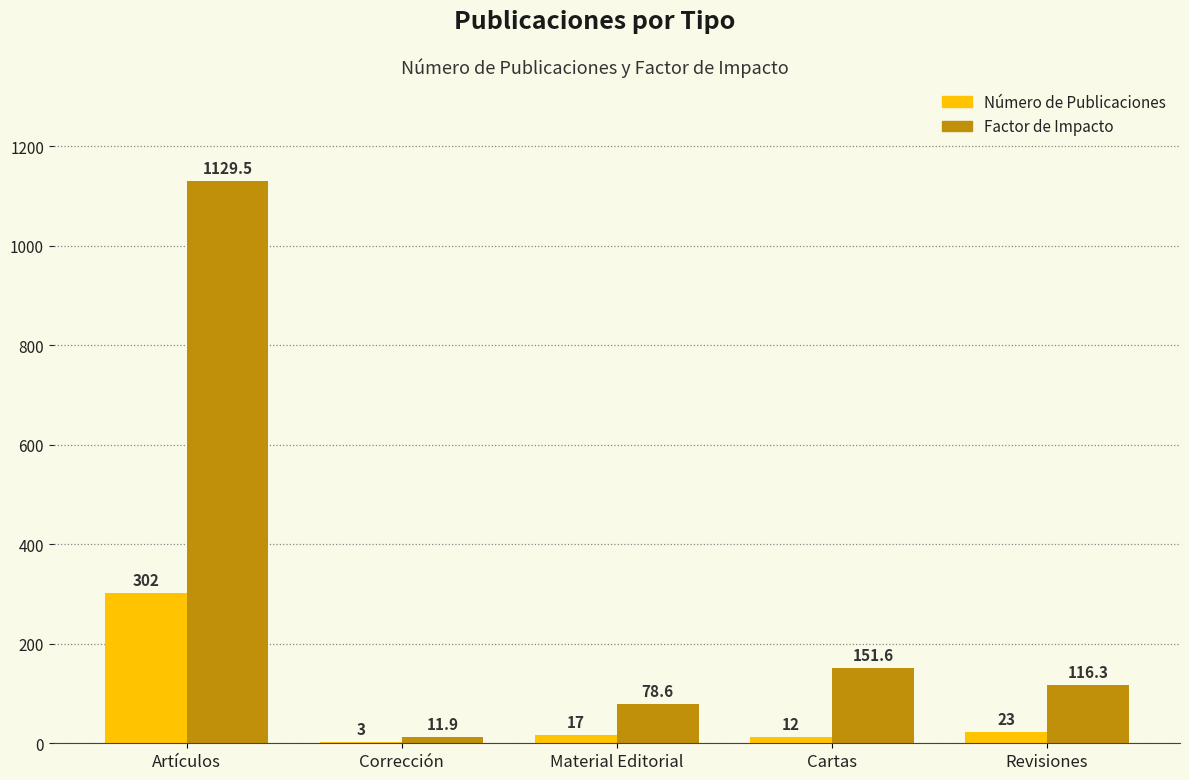

What is the total value across all series at Artículos?

1431.5